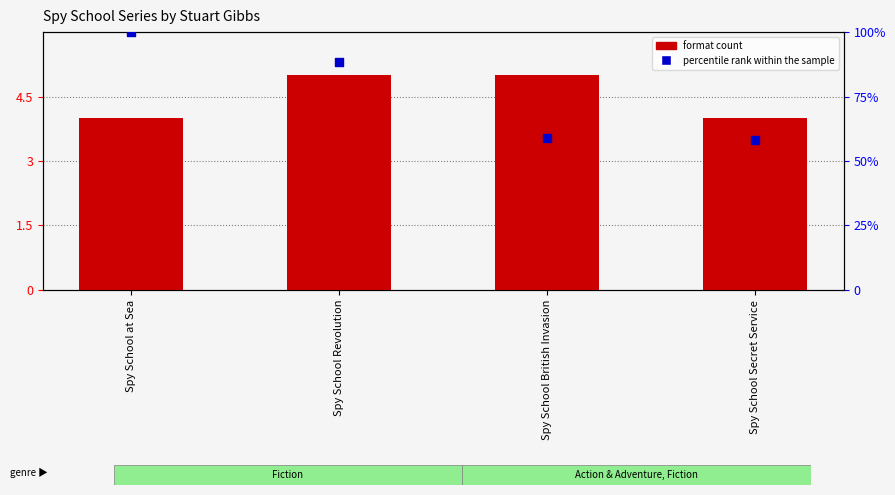

At how many categories does at least one series exceed 36?

4